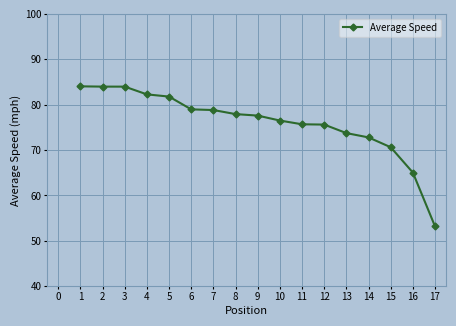

Count the number of categories in the chart.

17